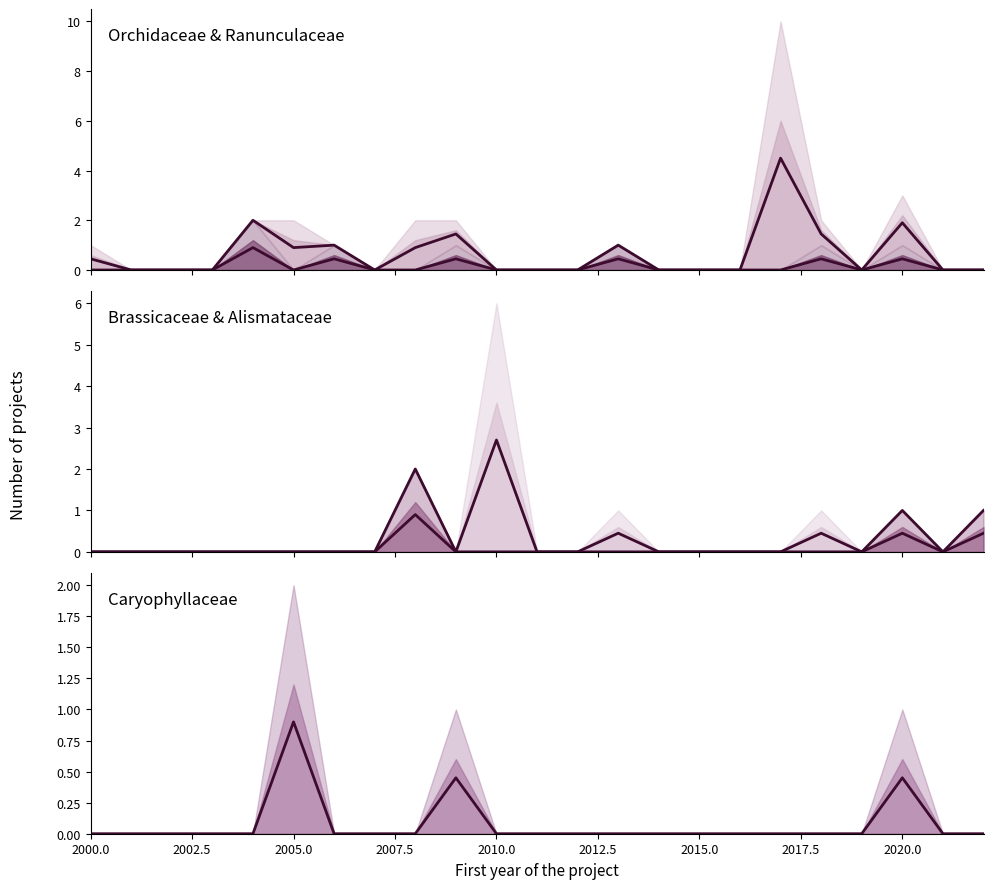

True or false: Brassicaceae (median) and Ranunculaceae (median) cross at least once.

False